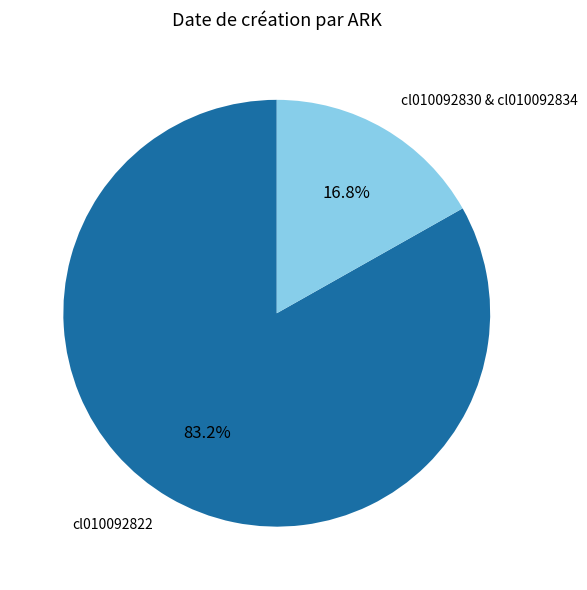

Which category has the smallest portion of the pie?

cl010092830 & cl010092834